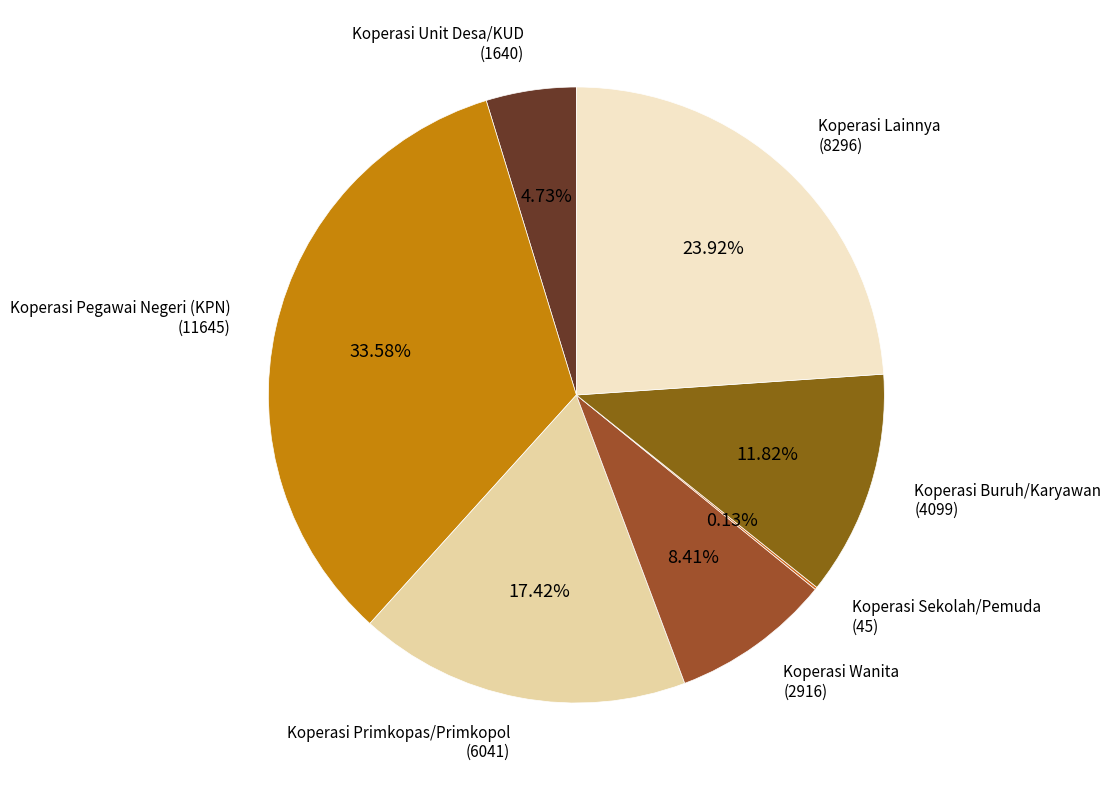

Is it true that Koperasi Pegawai Negeri (KPN) is 34% of the pie?

True